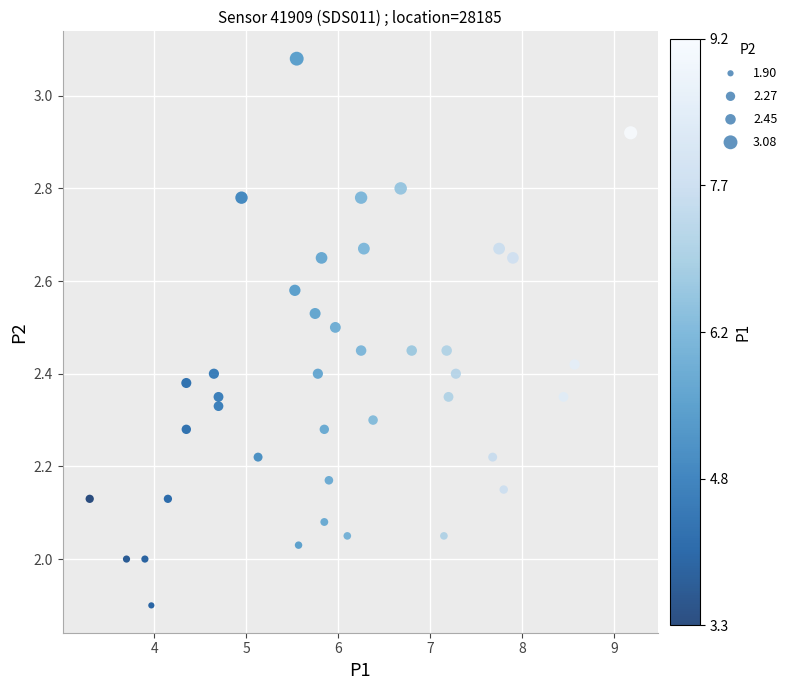

What is the range of Y values (max minus min)?

1.2